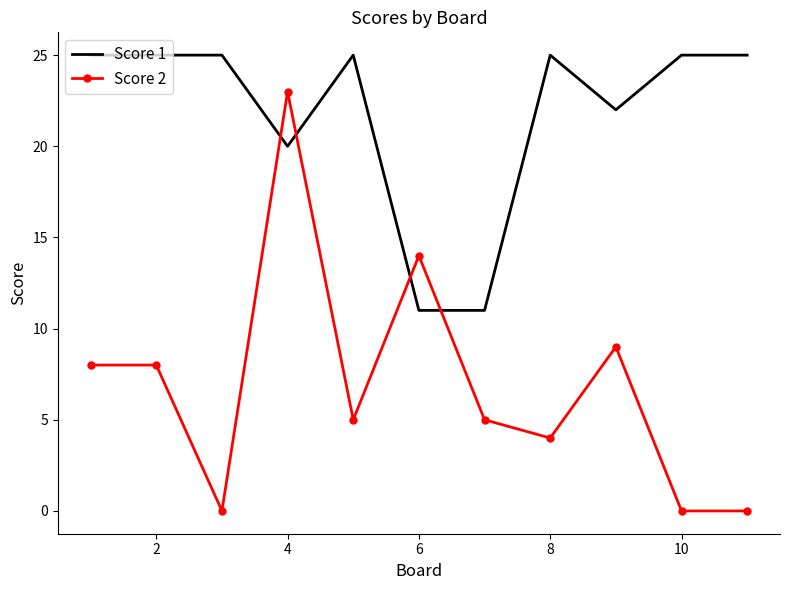

How many categories are shown in the chart?

11